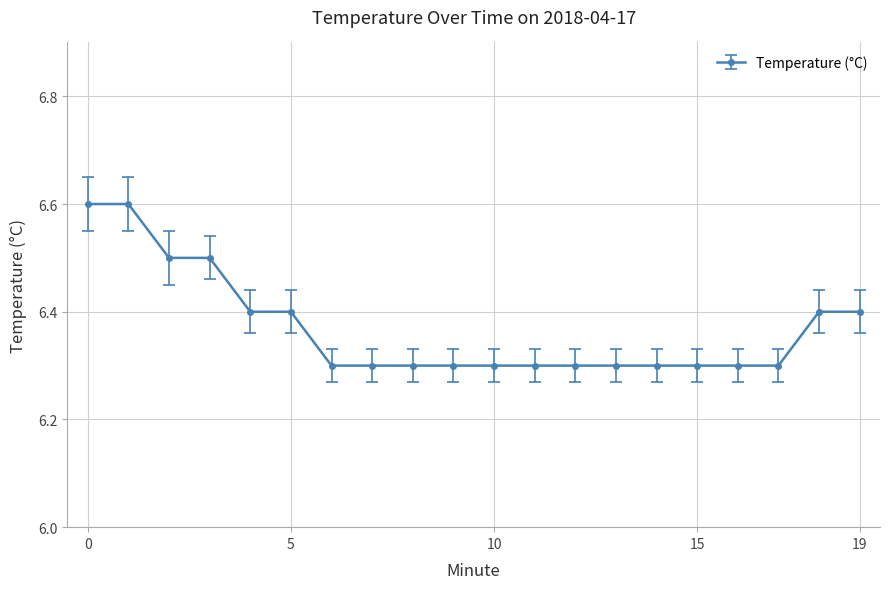

Reading left to right, what are all the values shown in this chart?

6.6	6.6	6.5	6.5	6.4	6.4	6.3	6.3	6.3	6.3	6.3	6.3	6.3	6.3	6.3	6.3	6.3	6.3	6.4	6.4